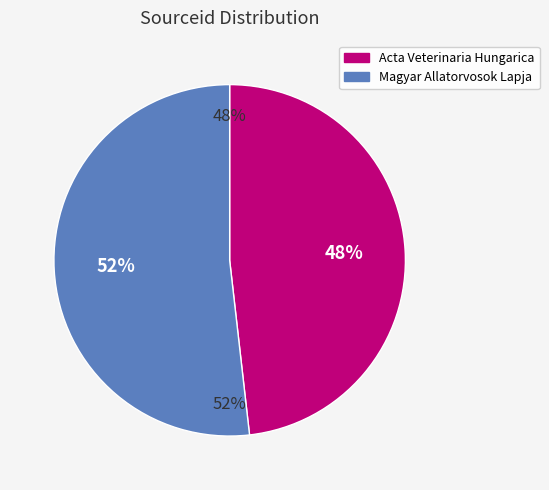

The Magyar Allatorvosok Lapja slice represents 52% of the pie. True or false?

True